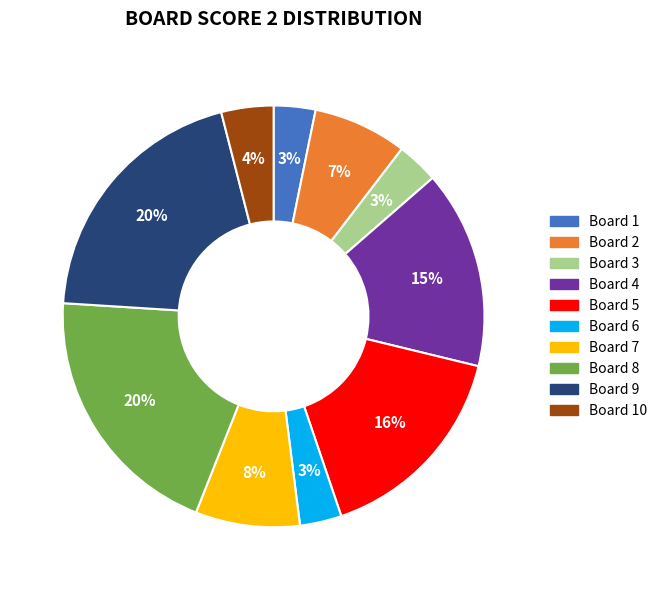

To the nearest percent, what is the difference between the largest and smallest slice percentages?

17%